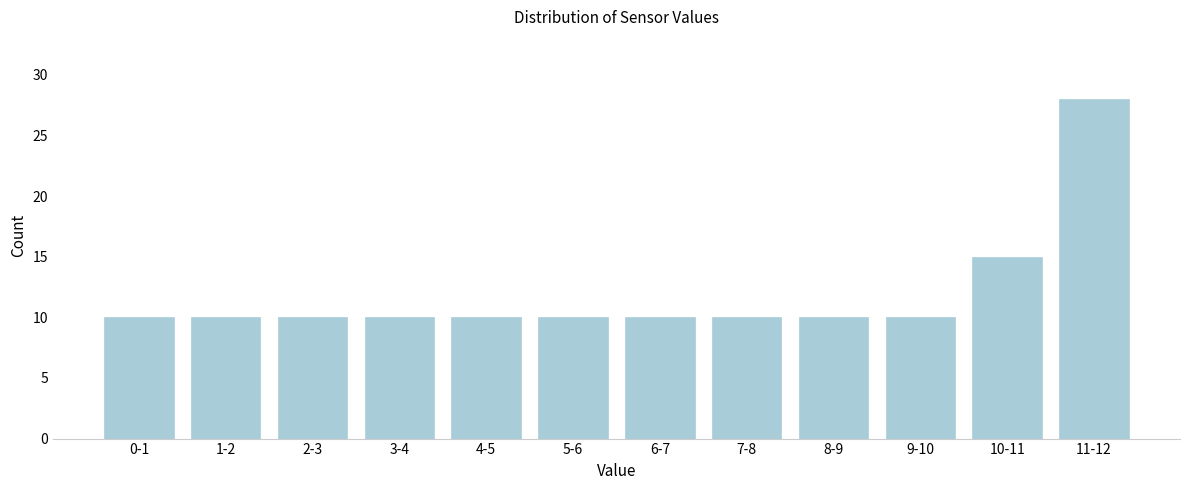

Reading left to right, what are all the values shown in this chart?

10	10	10	10	10	10	10	10	10	10	15	28